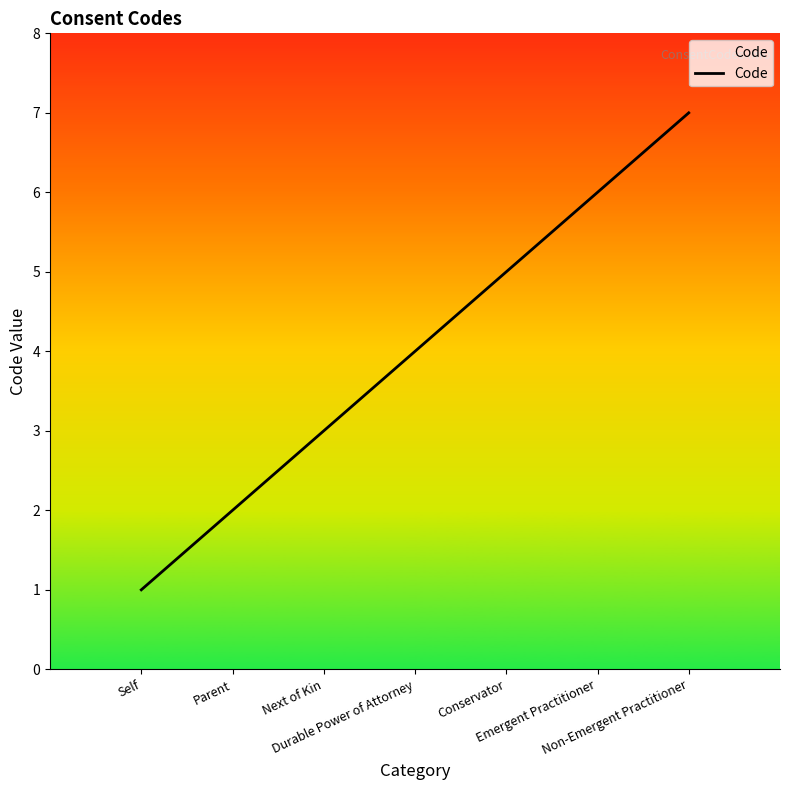

How many series are shown in this chart?

1